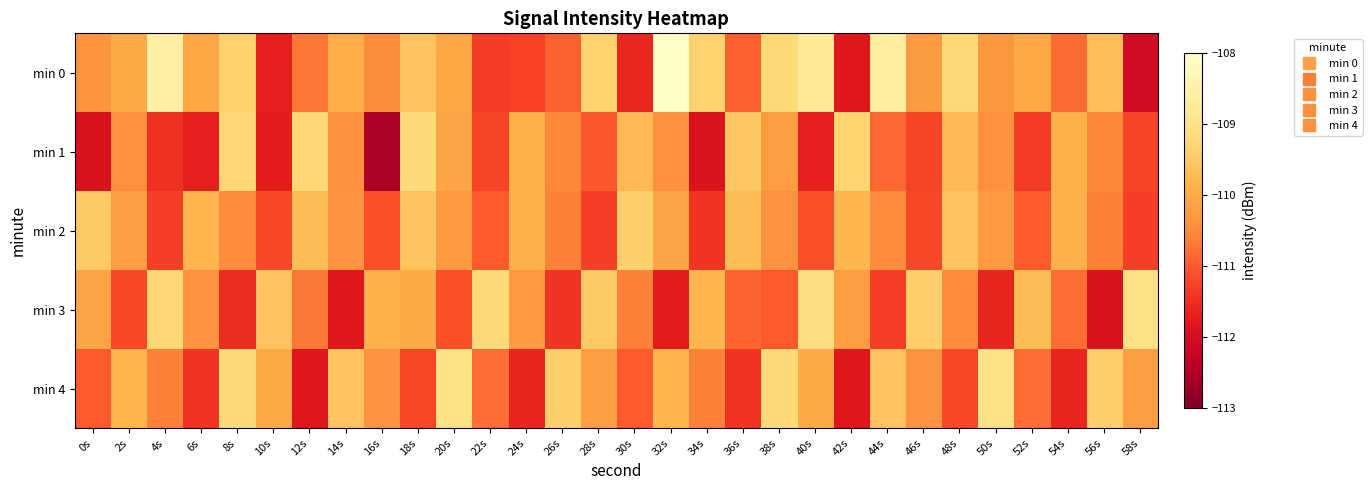

Which series has the largest range (max minus min)?

min 0